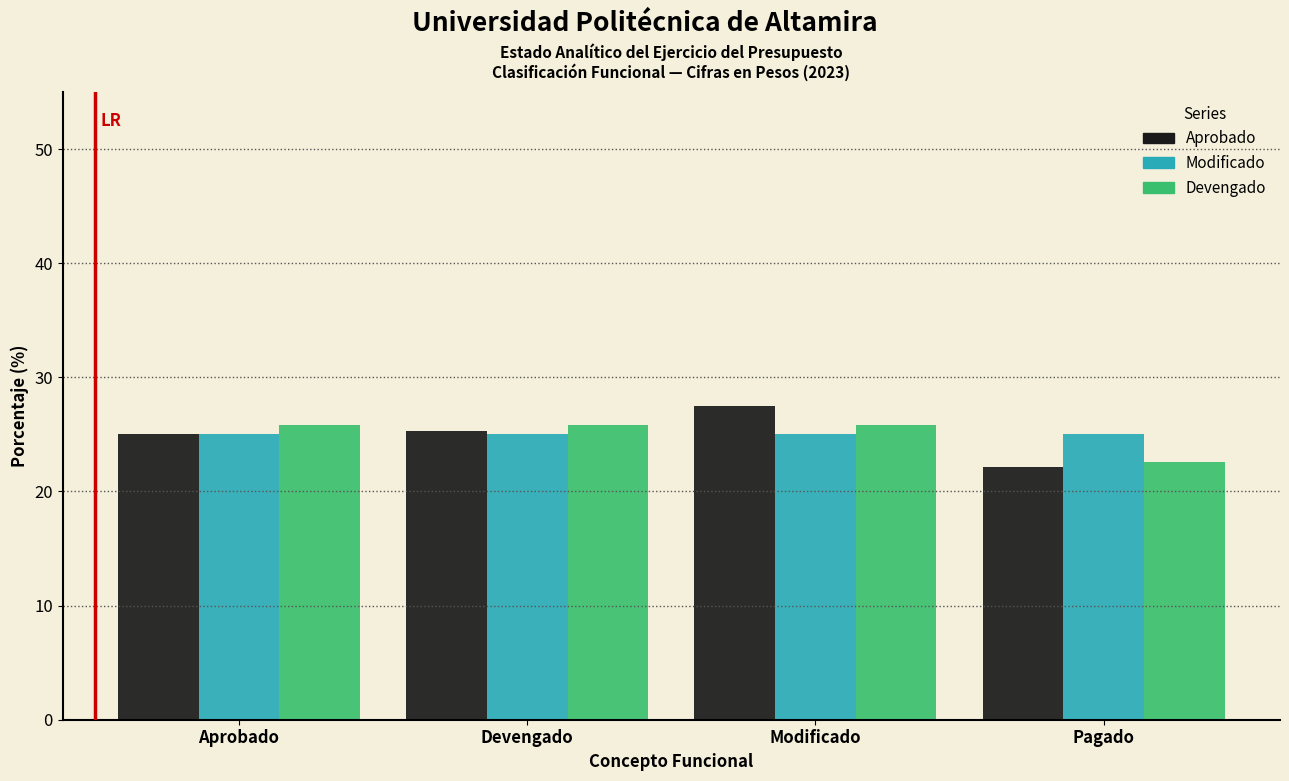

Reading left to right, transcribe all the data shown in this chart.

Aprobado: Aprobado=25.0	Devengado=25.3	Modificado=27.5	Pagado=22.2
Modificado: Aprobado=25.0	Devengado=25.0	Modificado=25.0	Pagado=25.0
Devengado: Aprobado=25.8	Devengado=25.8	Modificado=25.8	Pagado=22.6